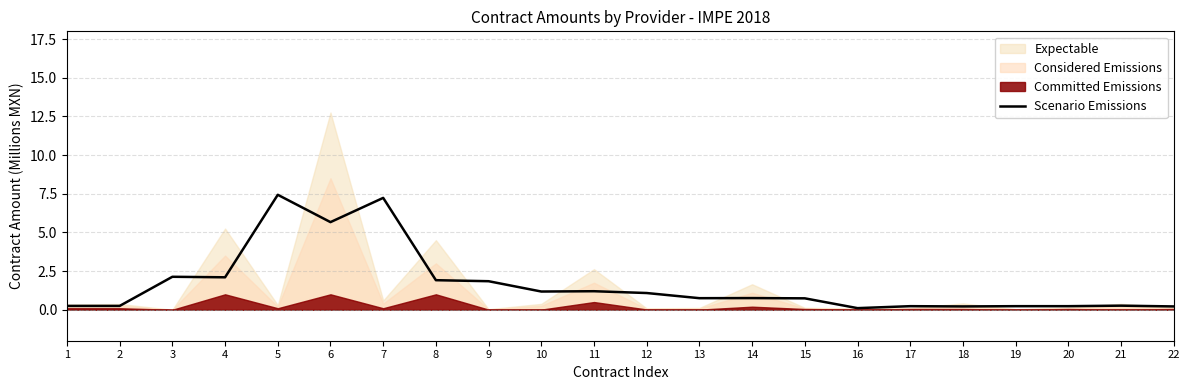

Where is the first local minimum?

4